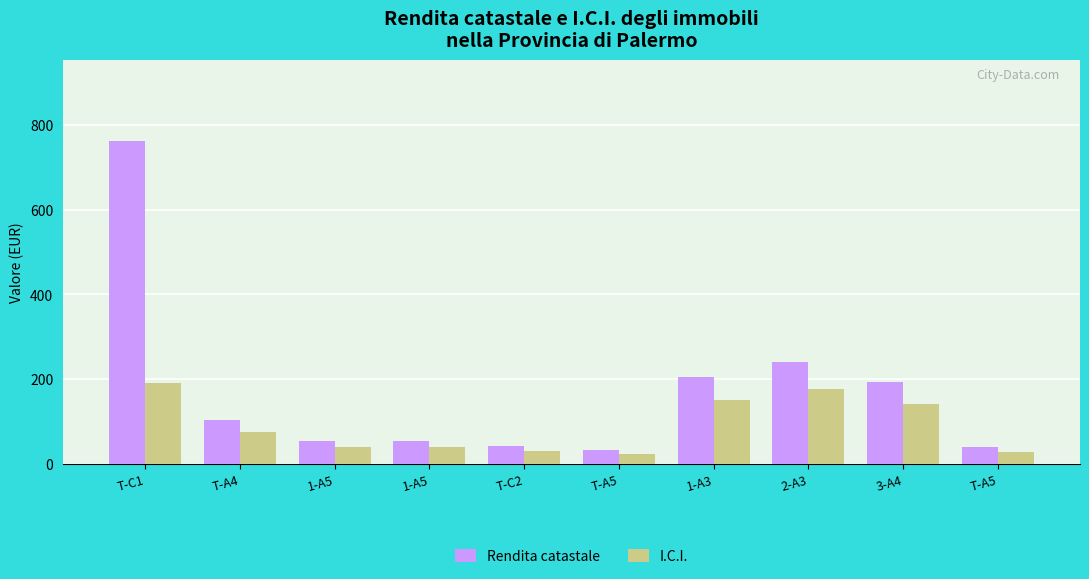

Reading left to right, list all the values displayed in this chart.

Rendita catastale: T-C1=761.4	T-A4=104.8	1-A5=54.2	1-A5=54.2	T-C2=43.4	T-A5=34.1	1-A3=204.5	2-A3=241.7	3-A4=193.2	T-A5=39.8
I.C.I.: T-C1=190.3	T-A4=77.1	1-A5=39.9	1-A5=39.9	T-C2=31.9	T-A5=25.1	1-A3=150.3	2-A3=177.7	3-A4=142.0	T-A5=29.2